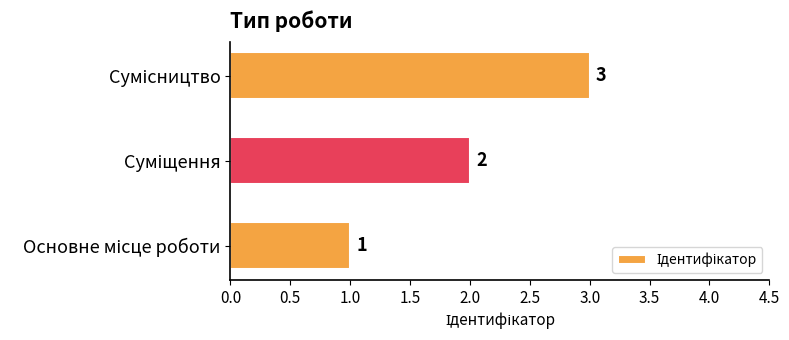

What is the greatest value displayed?

3